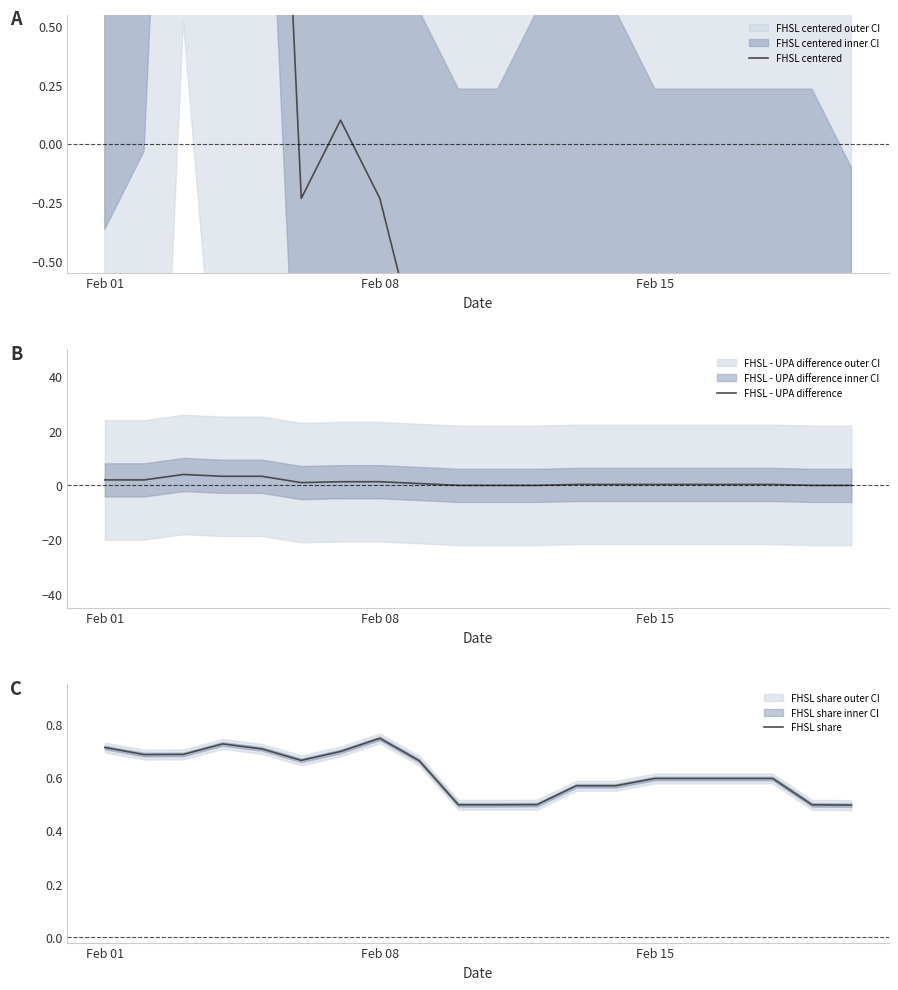

What position from the right is Feb 01?

20